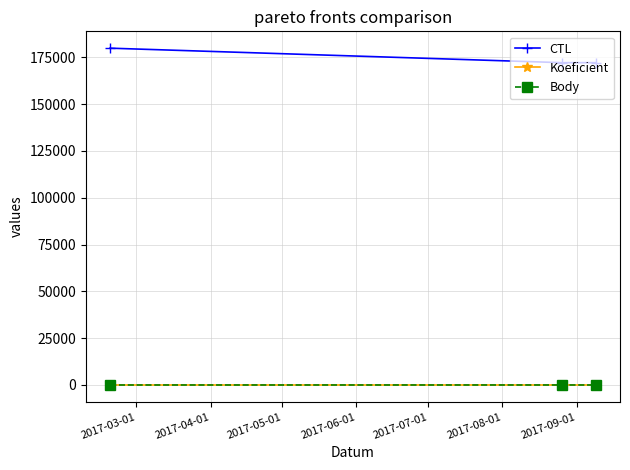

Does the chart have visible grid lines?

Yes